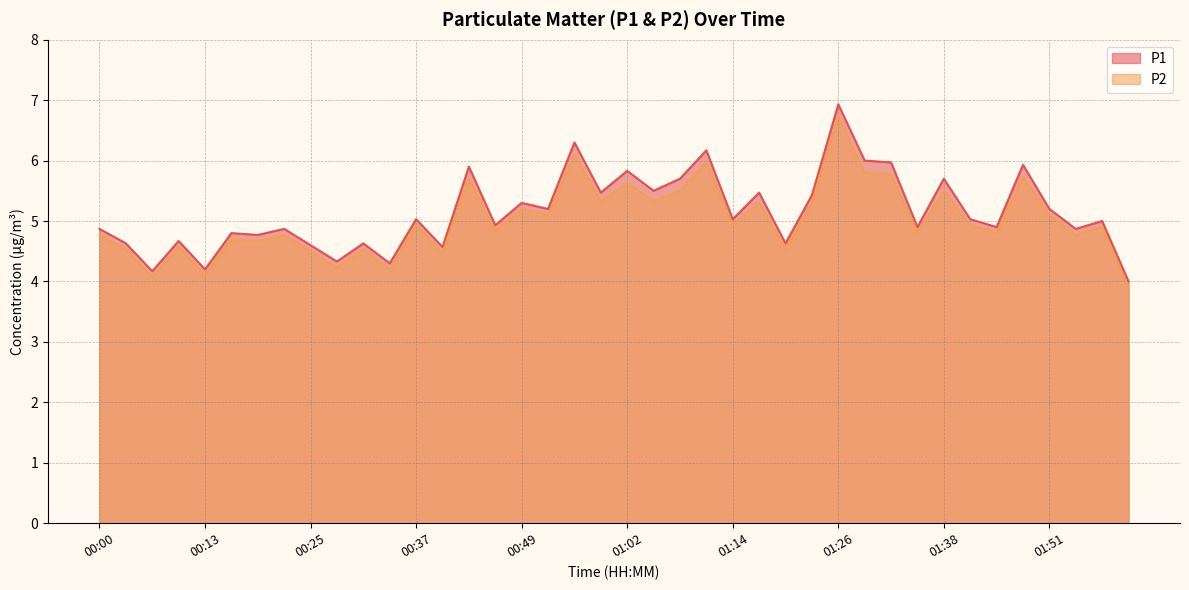

Which series changed the most between 00:22 and 01:11?

P1